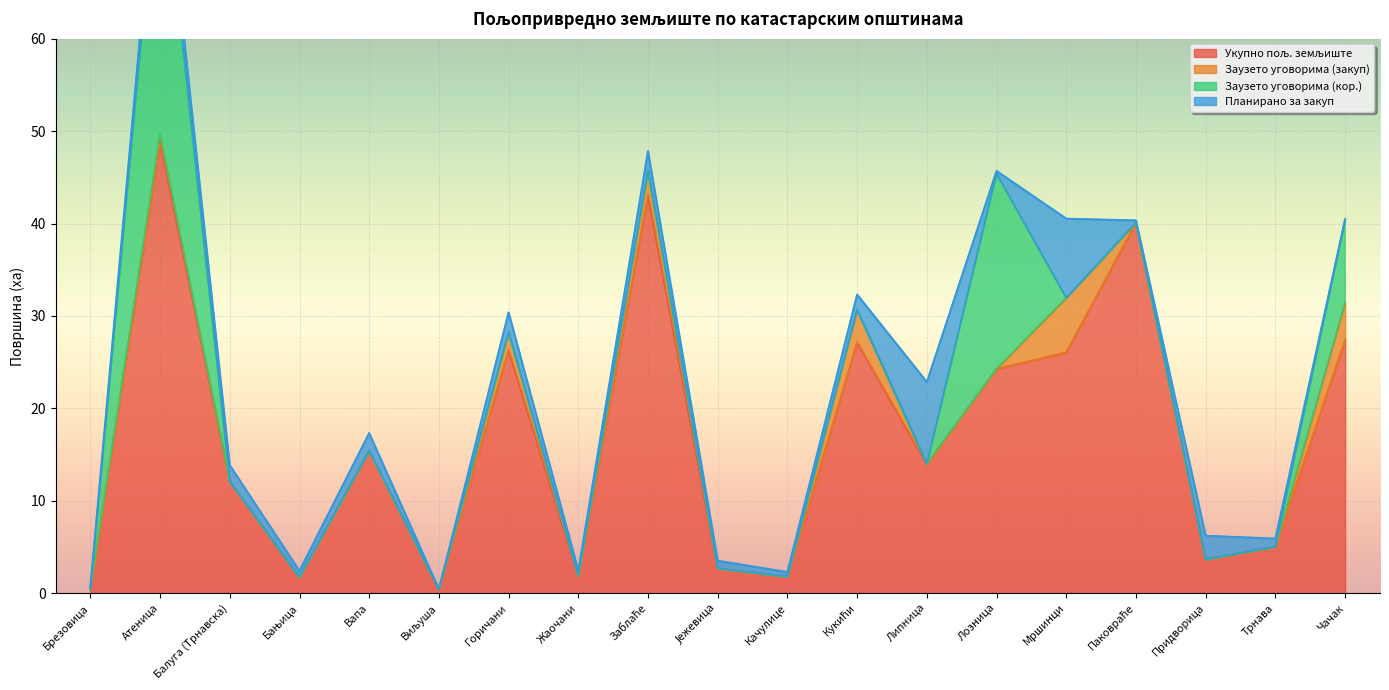

True or false: Укупно пољ. земљиште and Заузето уговорима (кор.) intersect in this chart.

False